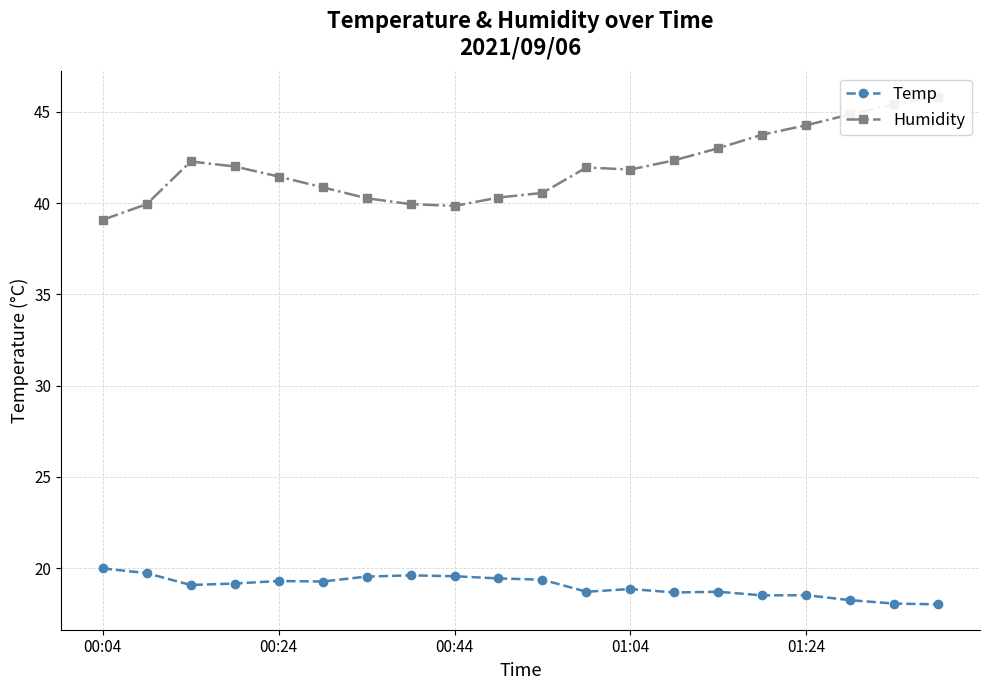

What is the spread (max minus min) of values at 00:44?

20.3